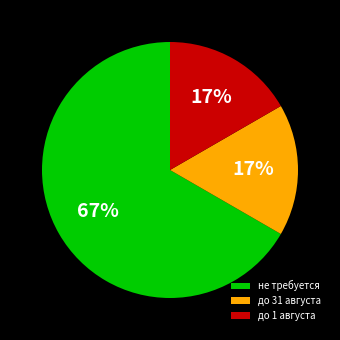

To the nearest percent, what percentage of the pie is до 1 августа?

17%